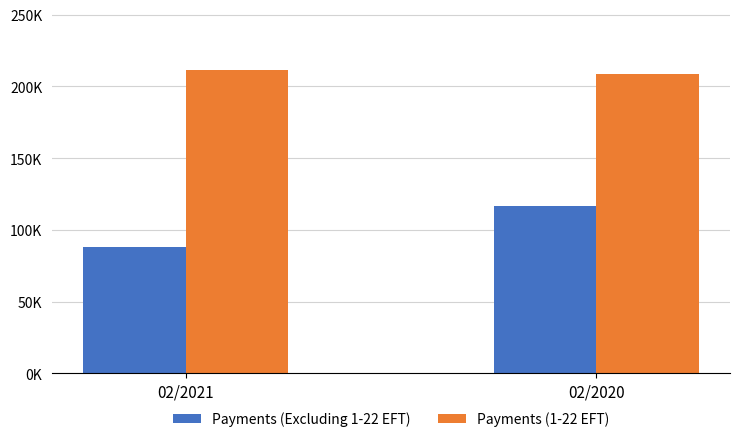

At how many categories does at least one series exceed 127918?

2